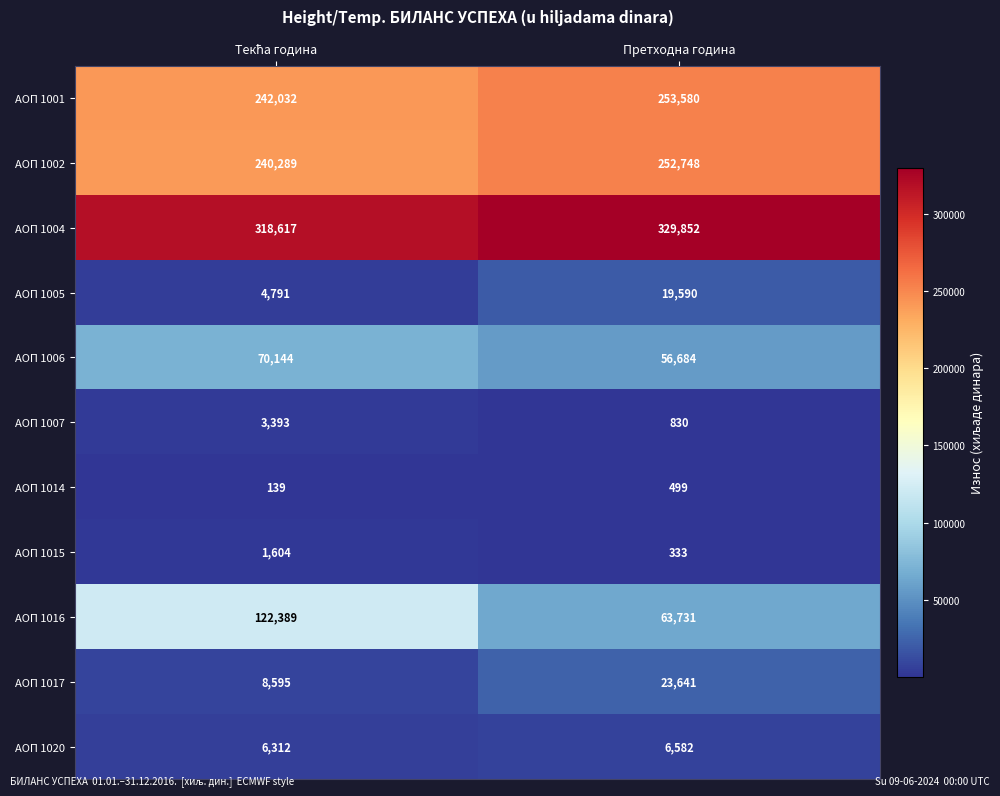

Read the АОП 1007 value at Претходна година, to the nearest 50.

850